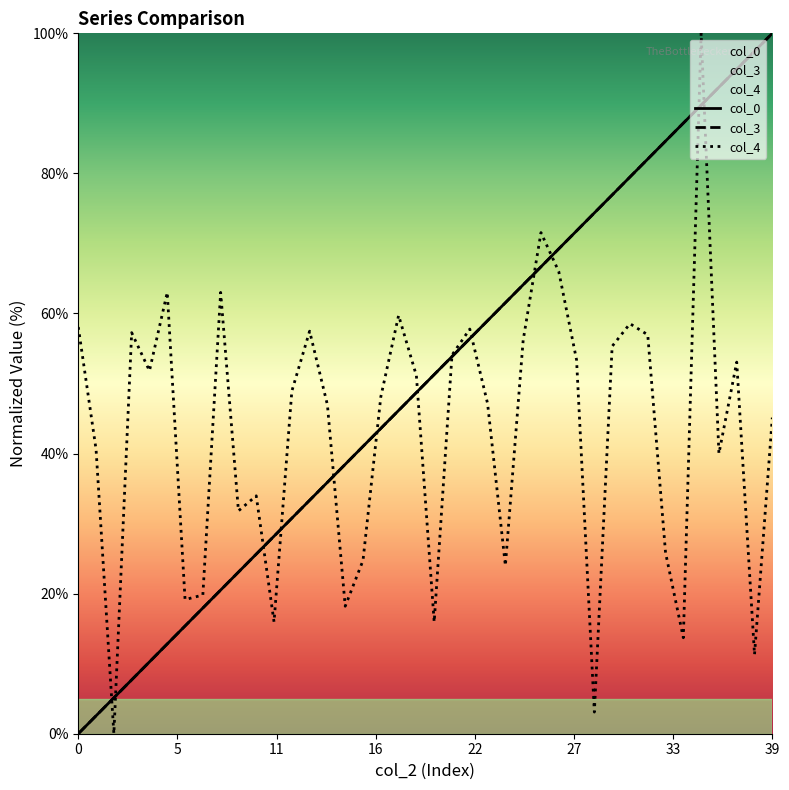

Where is the first local maximum for col_4?

3